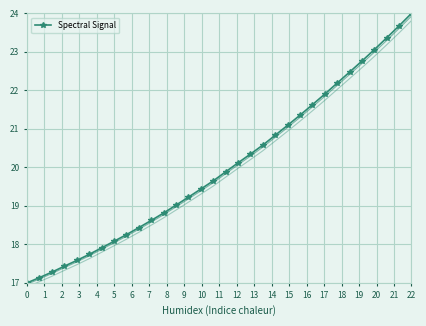

Reading left to right, what are all the values shown in this chart?

17.0	17.1	17.3	17.4	17.6	17.7	17.9	18.1	18.3	18.4	18.6	18.8	19.0	19.2	19.4	19.6	19.9	20.1	20.3	20.6	20.8	21.1	21.4	21.6	21.9	22.2	22.5	22.8	23.1	23.4	23.7	24.0